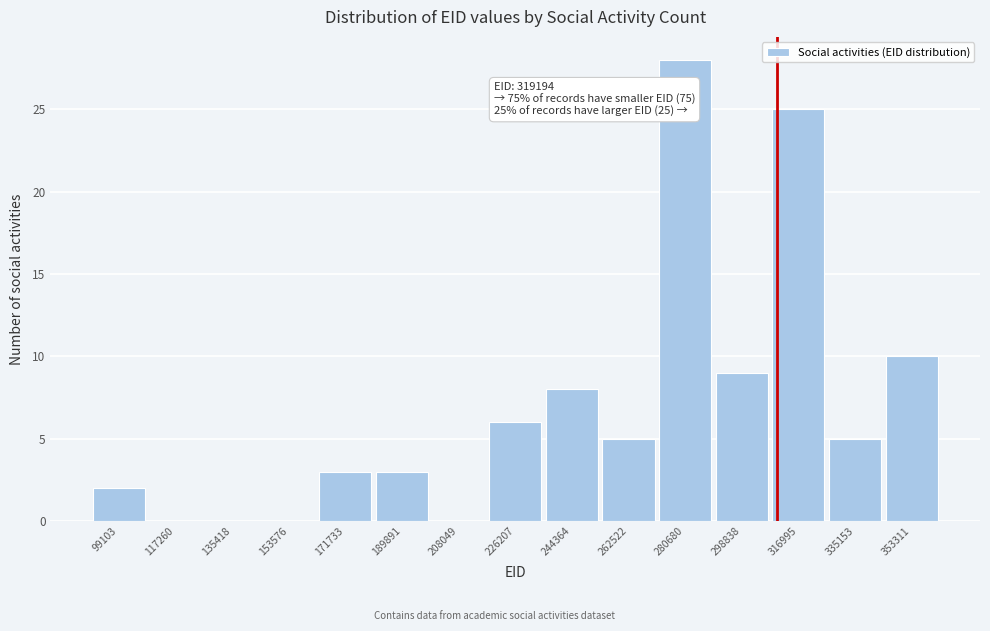

Reading left to right, transcribe all the data shown in this chart.

99103=2	117260=0	135418=0	153576=0	171733=3	189891=3	208049=0	226207=6	244364=8	262522=5	280680=28	298838=9	316995=25	335153=5	353311=10